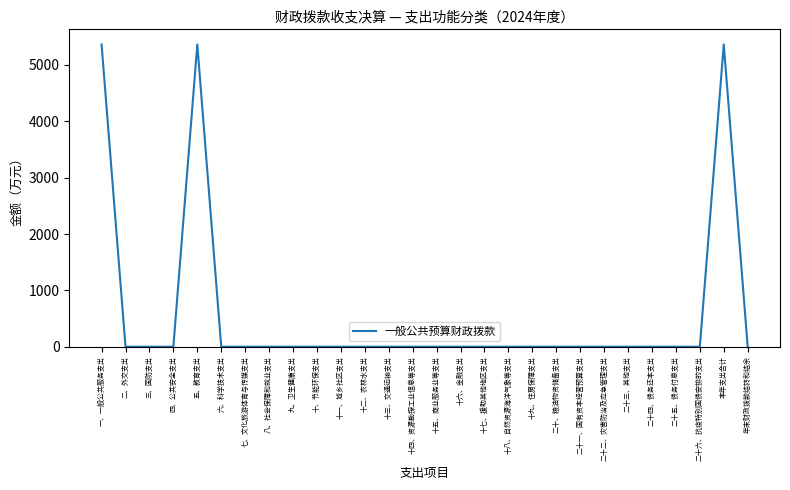

How many series are shown in this chart?

1